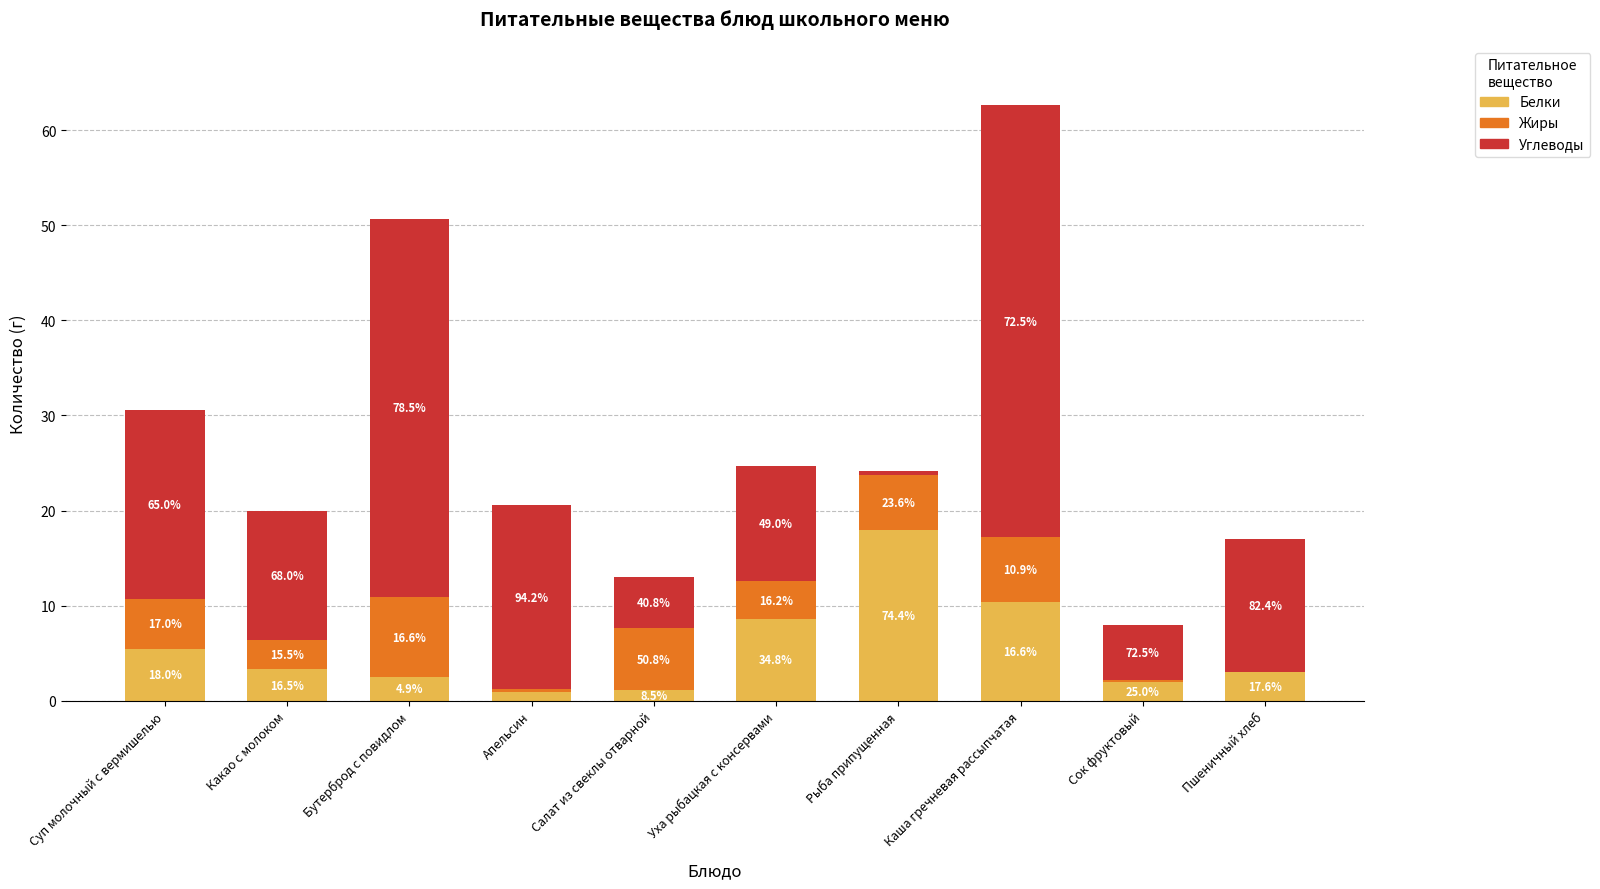

Read the Жиры value at Суп молочный с вермишелью.

5.2